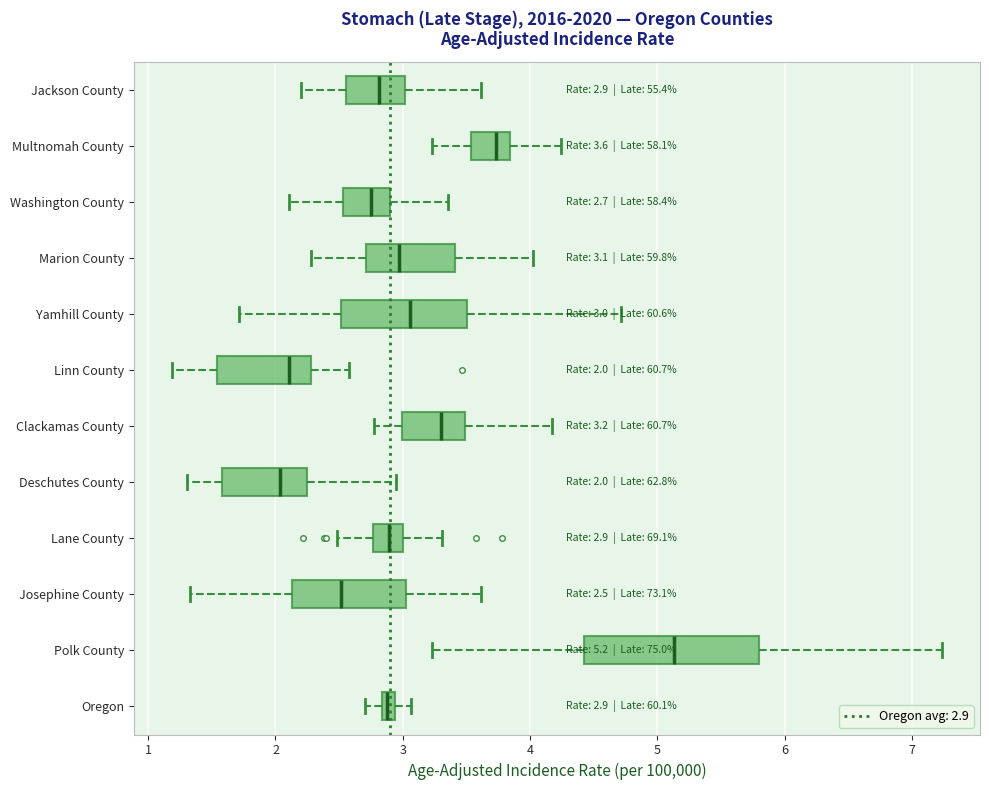

Comparing the boxes themselves (not the whiskers), which one is the widest?

Polk County